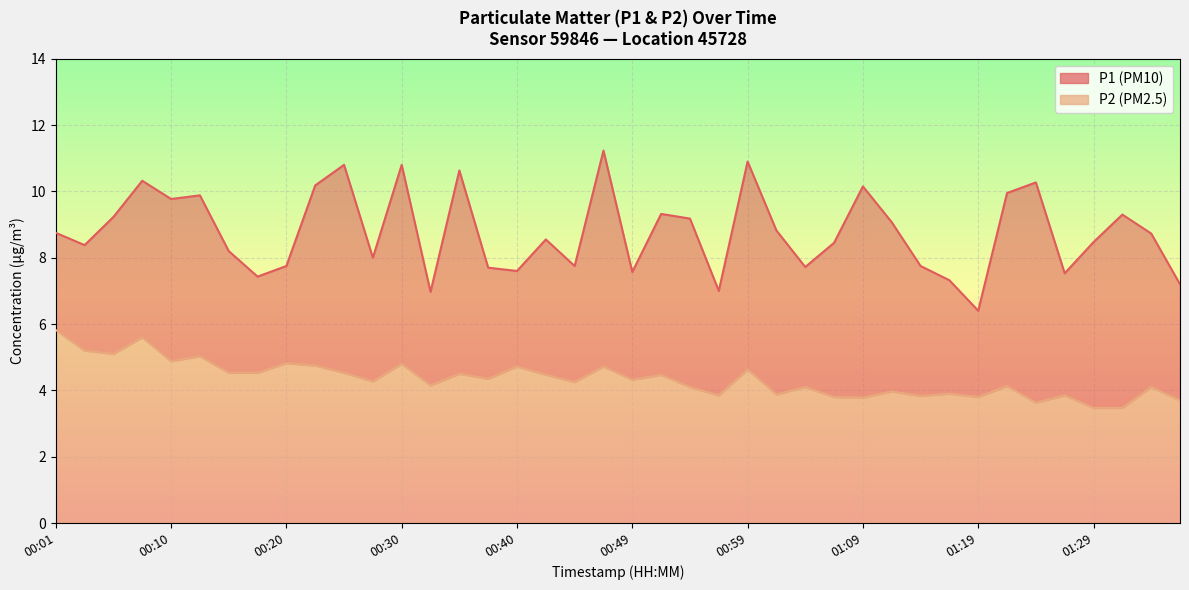

Rank the series by their maximum value, from lowest to highest.

P2, P1